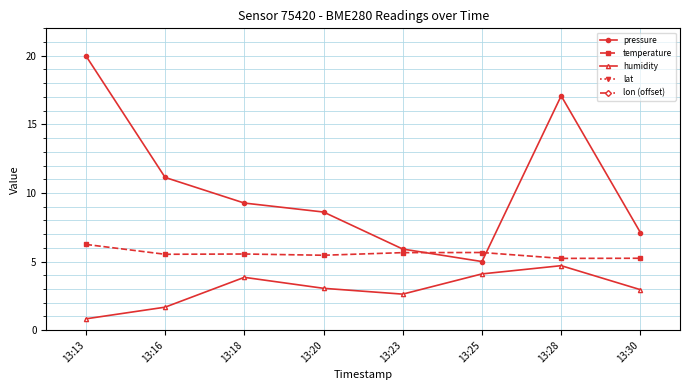

Which series has the largest total across all categories?

lat